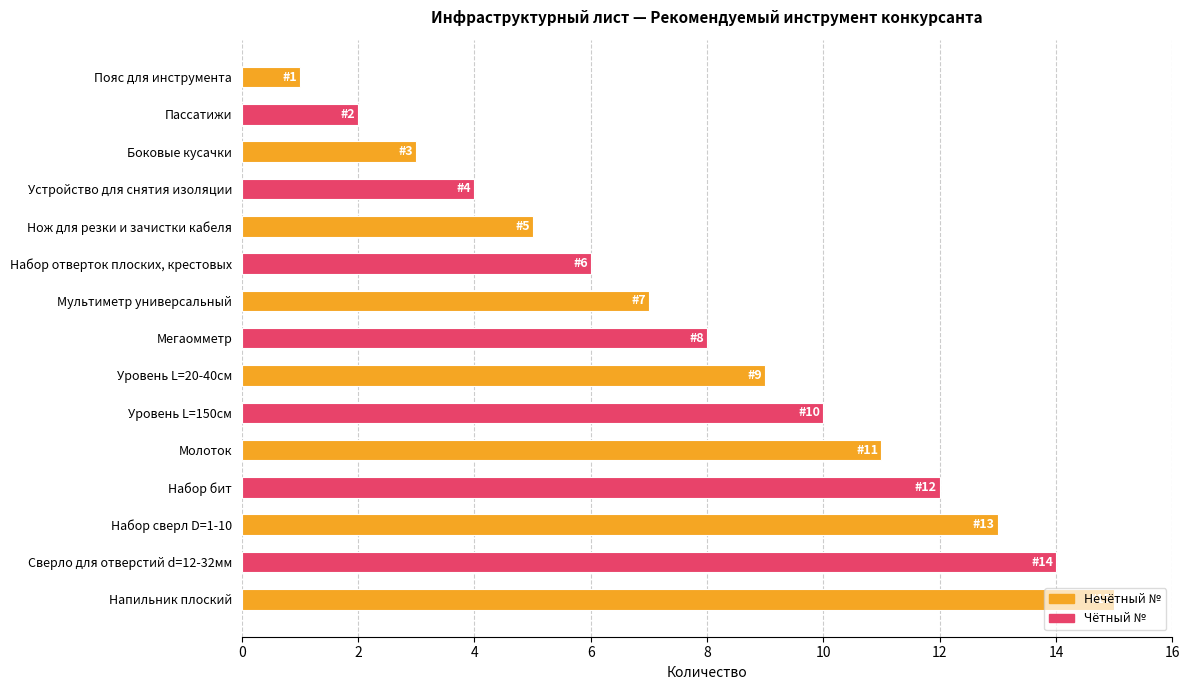

Is it true that the value at Набор сверл D=1-10 is 20?

False